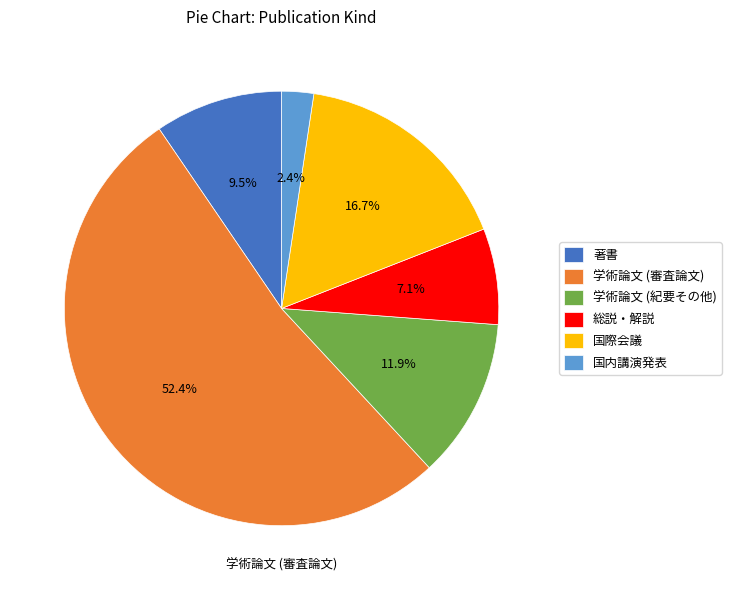

Does any single category account for the majority?

Yes